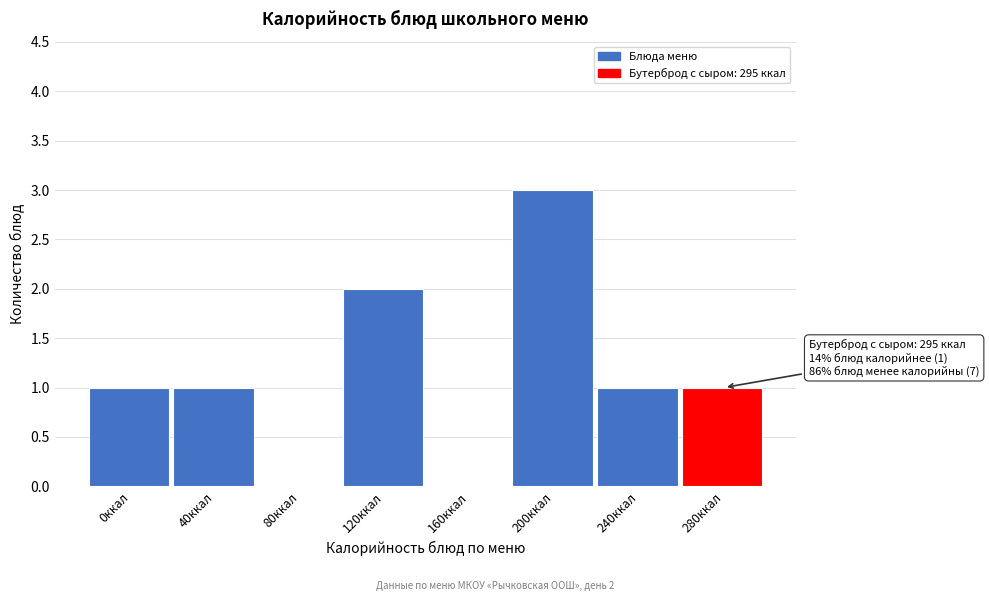

Reading left to right, list all the values displayed in this chart.

0ккал=1	40ккал=1	80ккал=0	120ккал=2	160ккал=0	200ккал=3	240ккал=1	280ккал=1